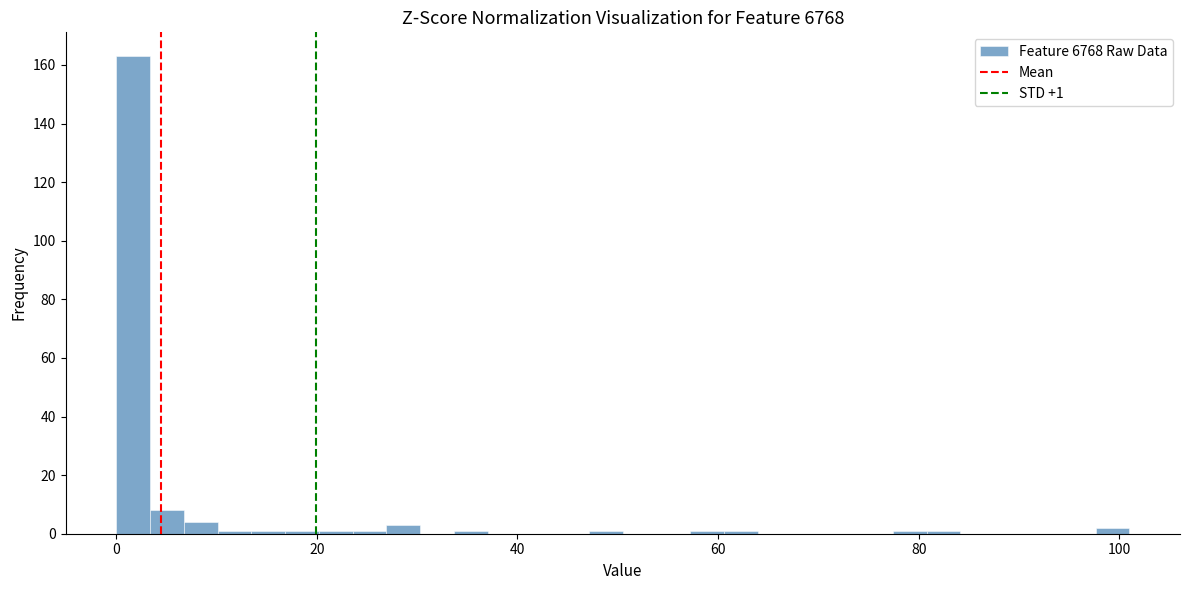

Read against the x-axis, roughly where is the centre of the tallest bar?

2